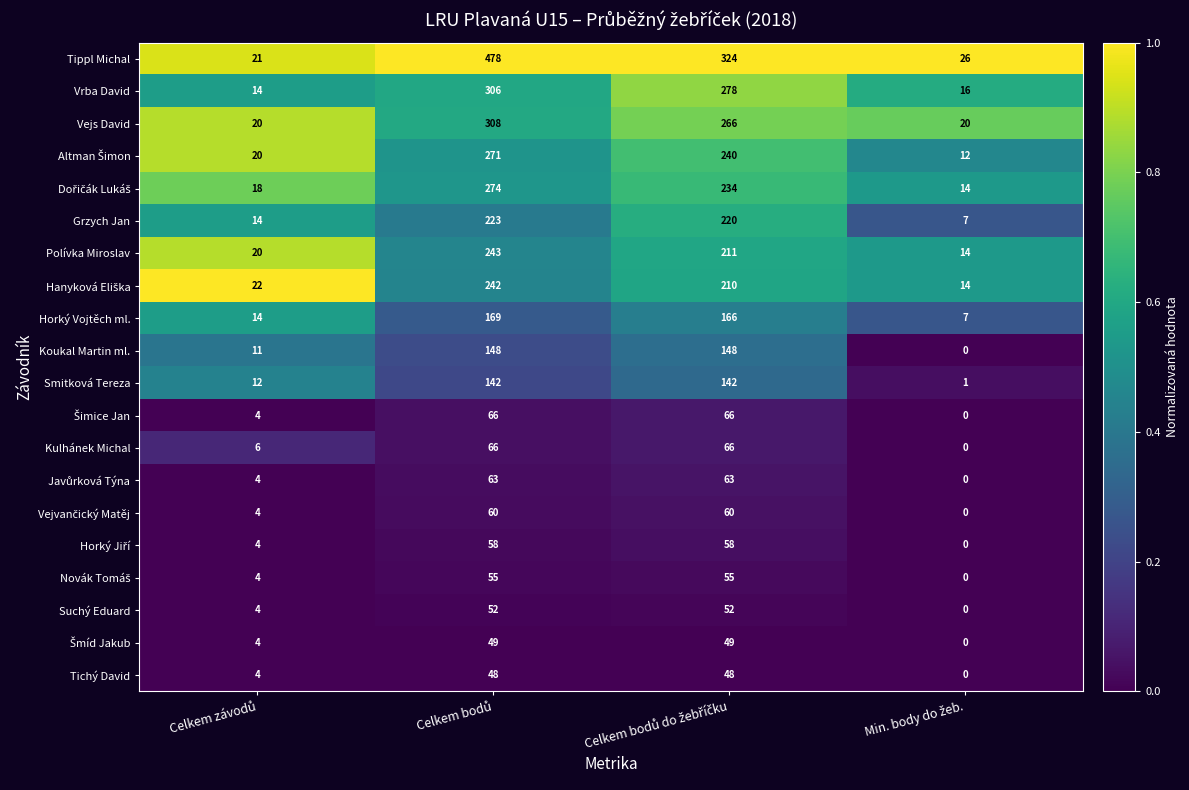

What is the average value of the Tippl Michal series?

212